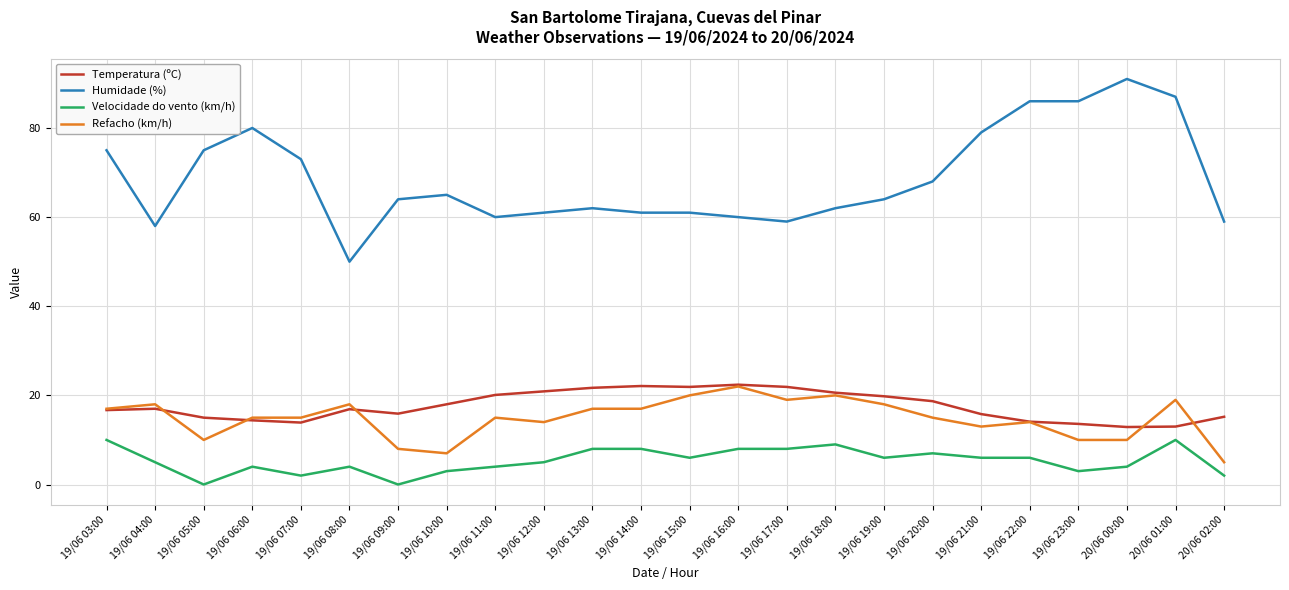

True or false: Humidade (%) and Refacho (km/h) cross at least once.

False